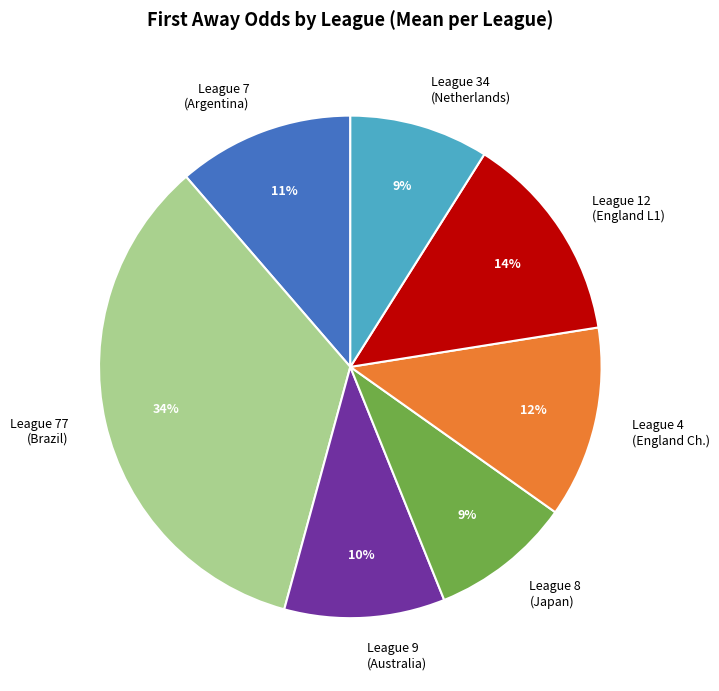

Which category has the biggest portion of the pie?

League 77 (Brazil)